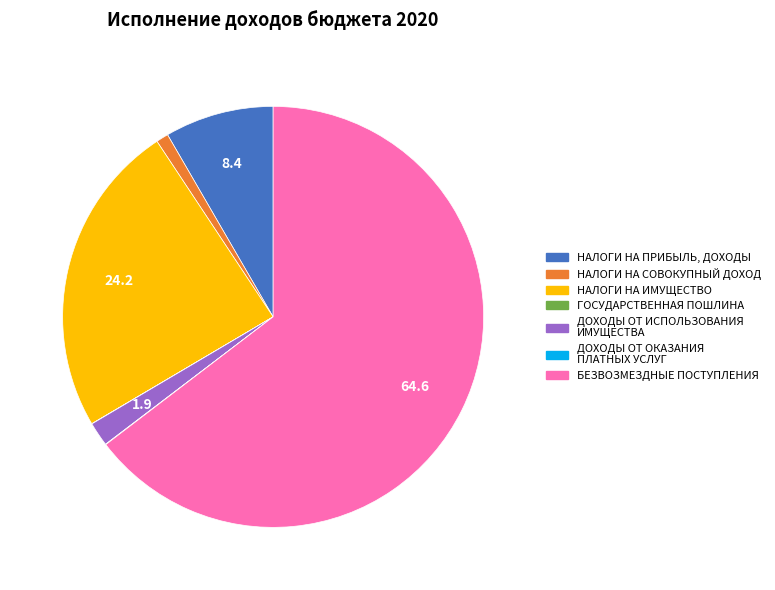

Combined, do НАЛОГИ НА СОВОКУПНЫЙ ДОХОД and НАЛОГИ НА ИМУЩЕСТВО account for over 50%?

No